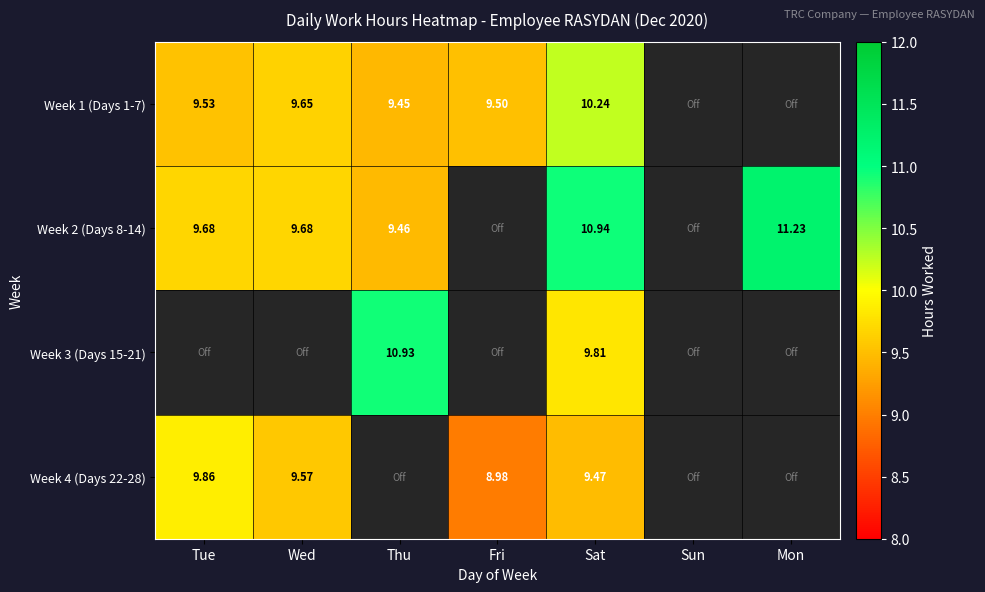

Is it true that Week 2 (Days 8-14) equals 14.3 at Wed?

False